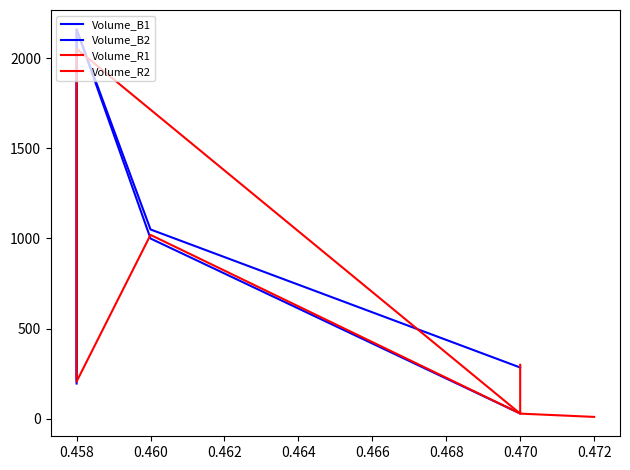

What is the maximum value for Volume_B2?

2159.0